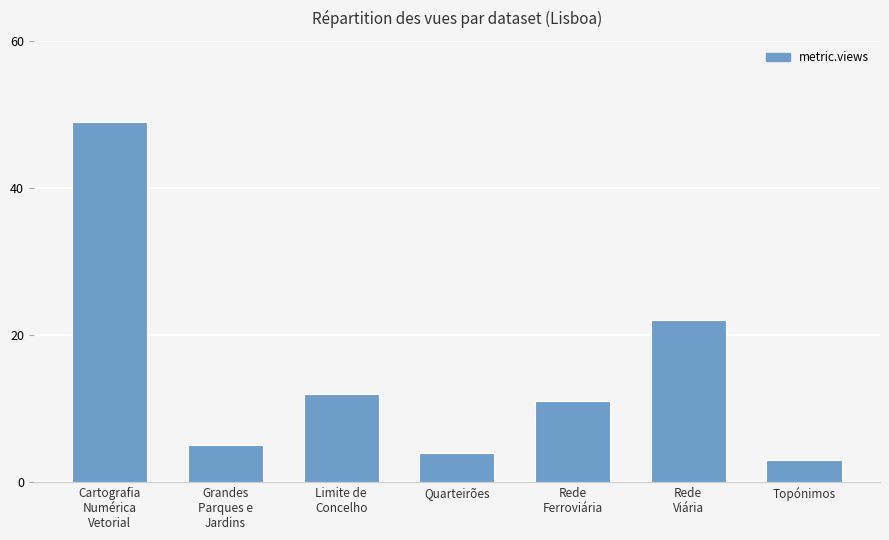

What position from the left is Rede
Viária?

6